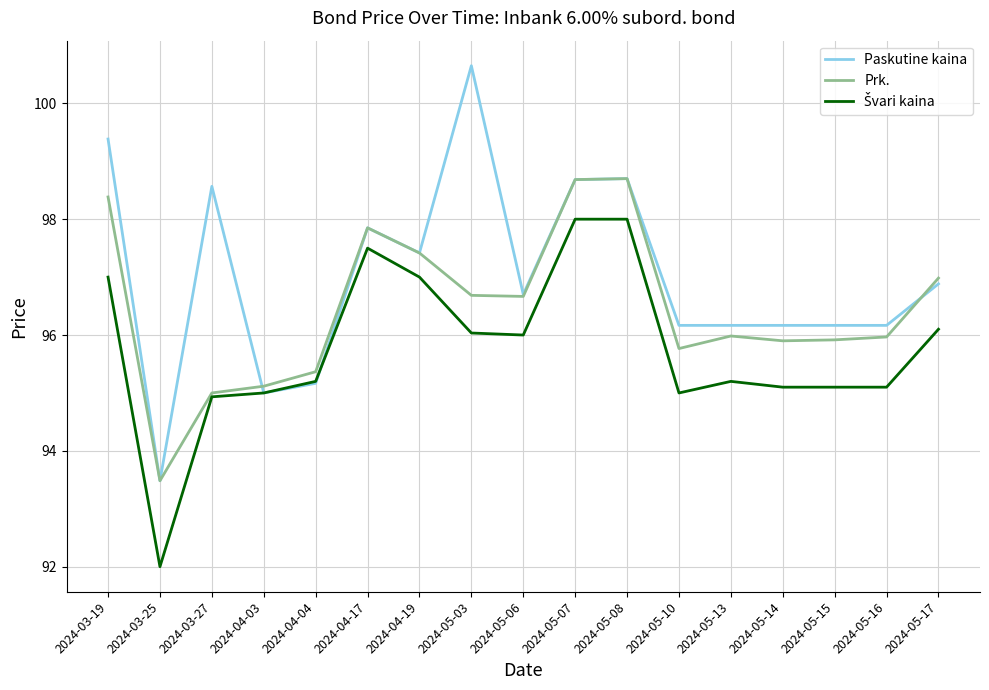

What is the spread (max minus min) of values at 2024-05-14?

1.1